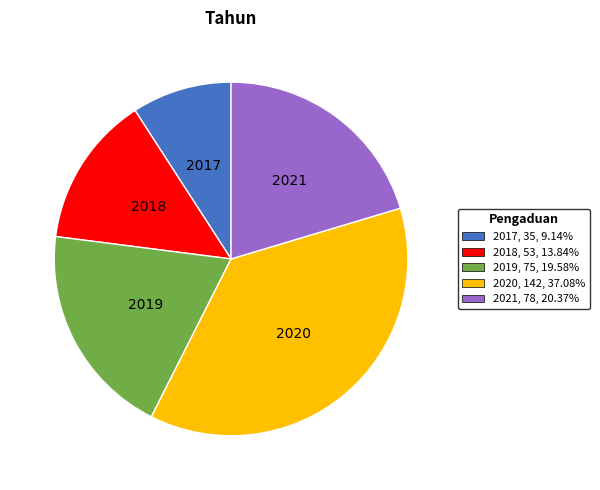

The 2018 slice represents 14% of the pie. True or false?

True